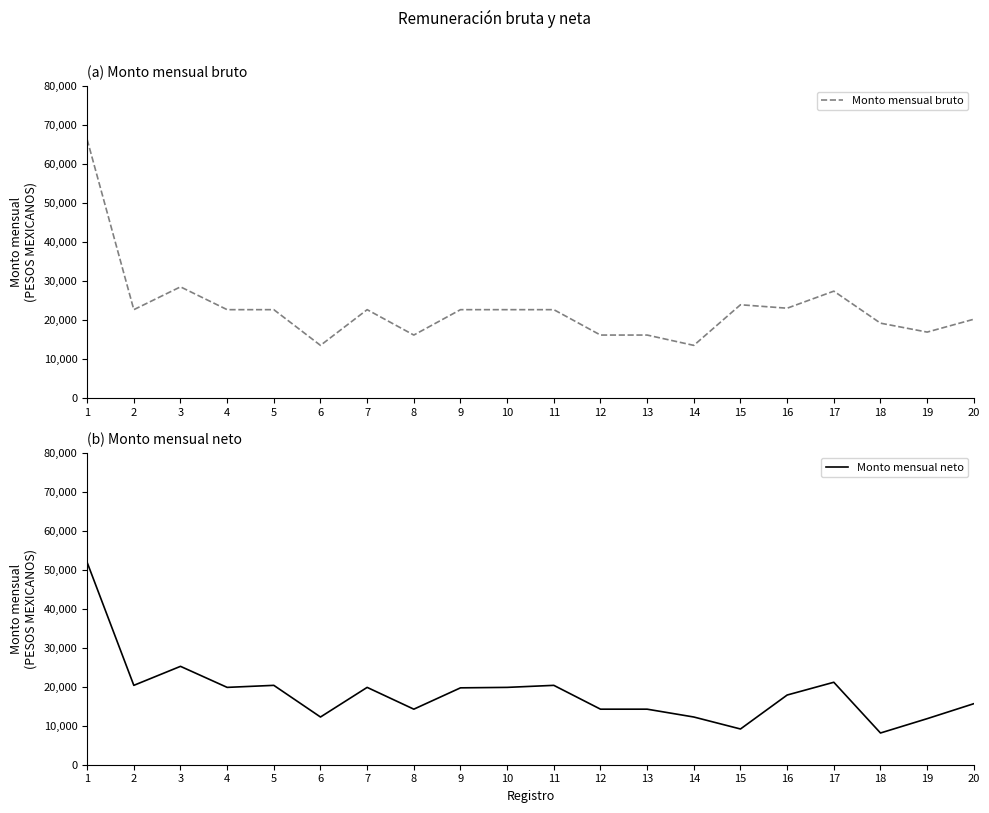

Which series has the largest range (max minus min)?

Monto mensual bruto